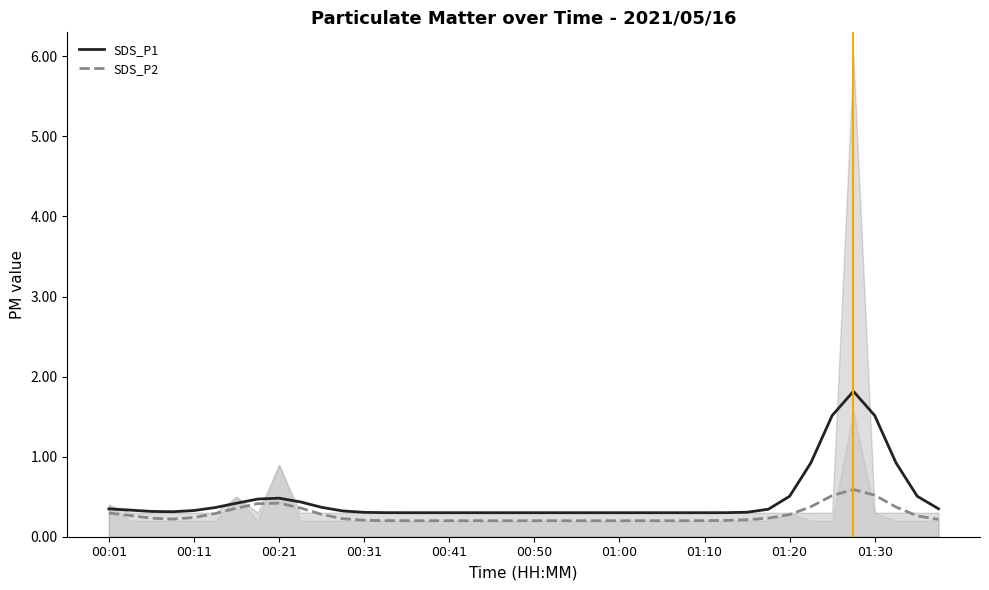

What is the approximate value of SDS_P2 at 31?

0.2